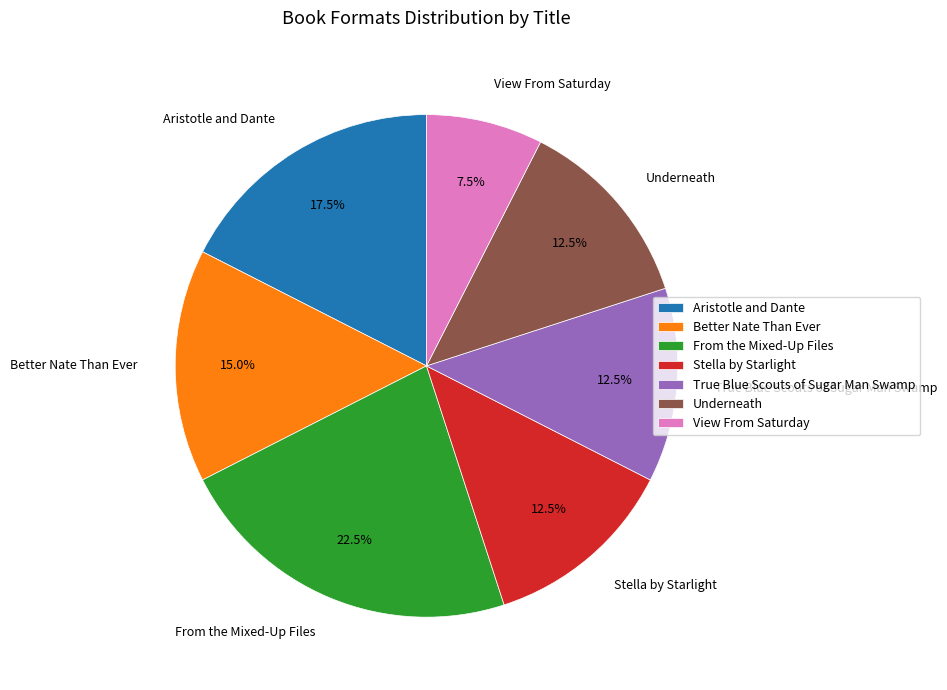

What is the ratio of the value at Stella by Starlight to the value at True Blue Scouts of Sugar Man Swamp?

1.0